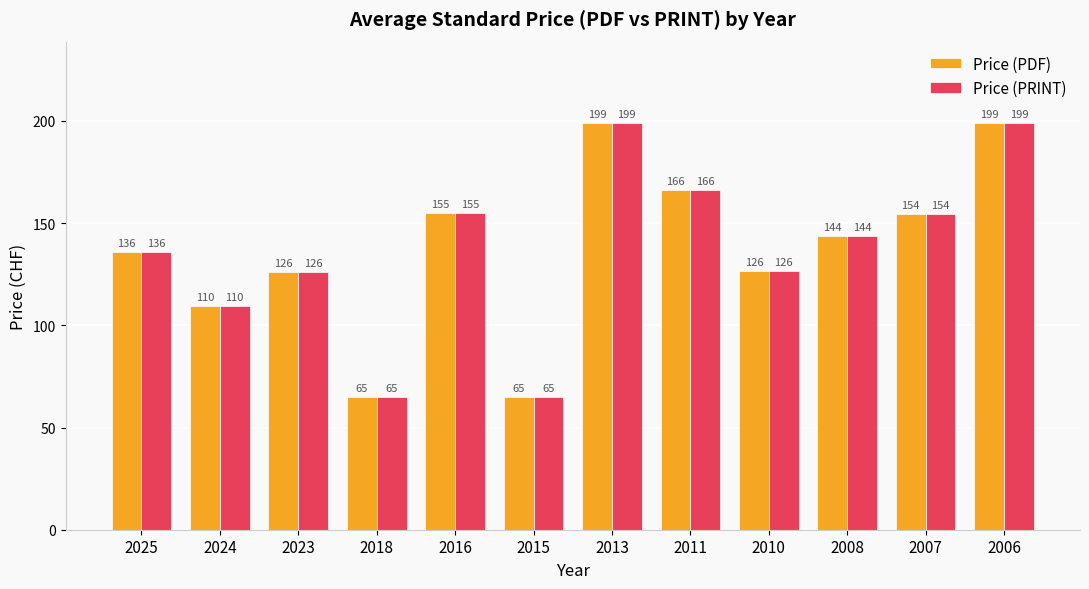

What is the difference between the maximum and minimum values in the Price (PDF) series?

134.0